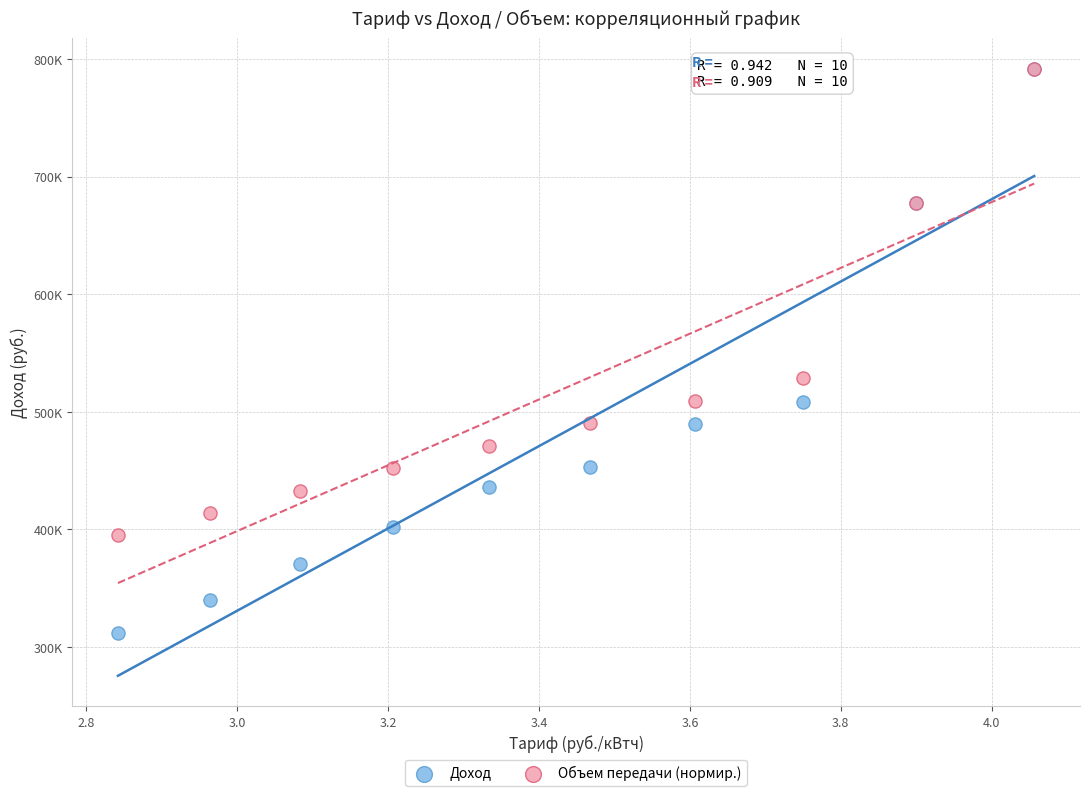

What are all the series names shown in the legend?

Доход, Объем передачи (нормир.)